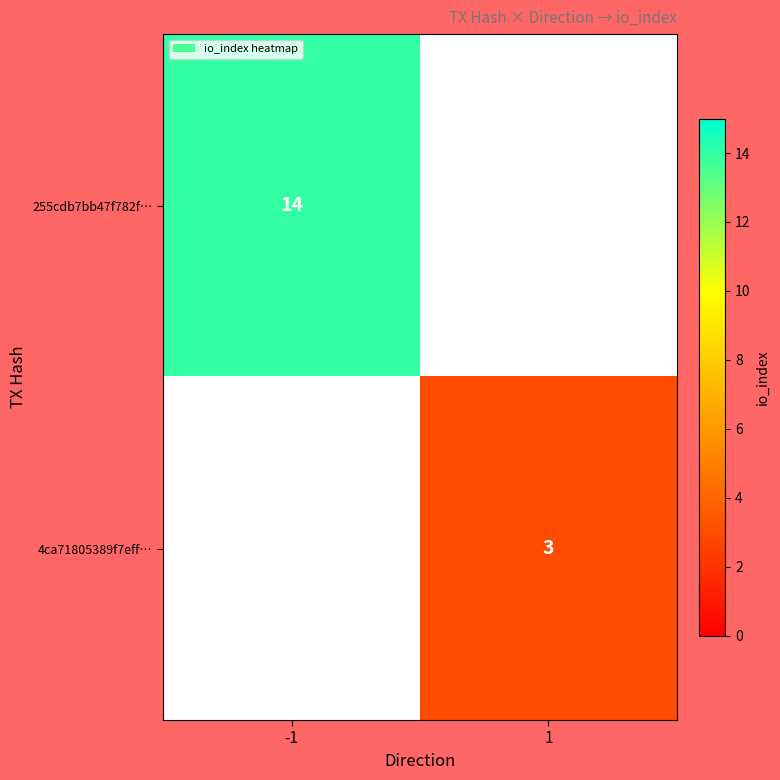

True or false: 255cdb7bb47f782f… has a value of 5 at -1.

False